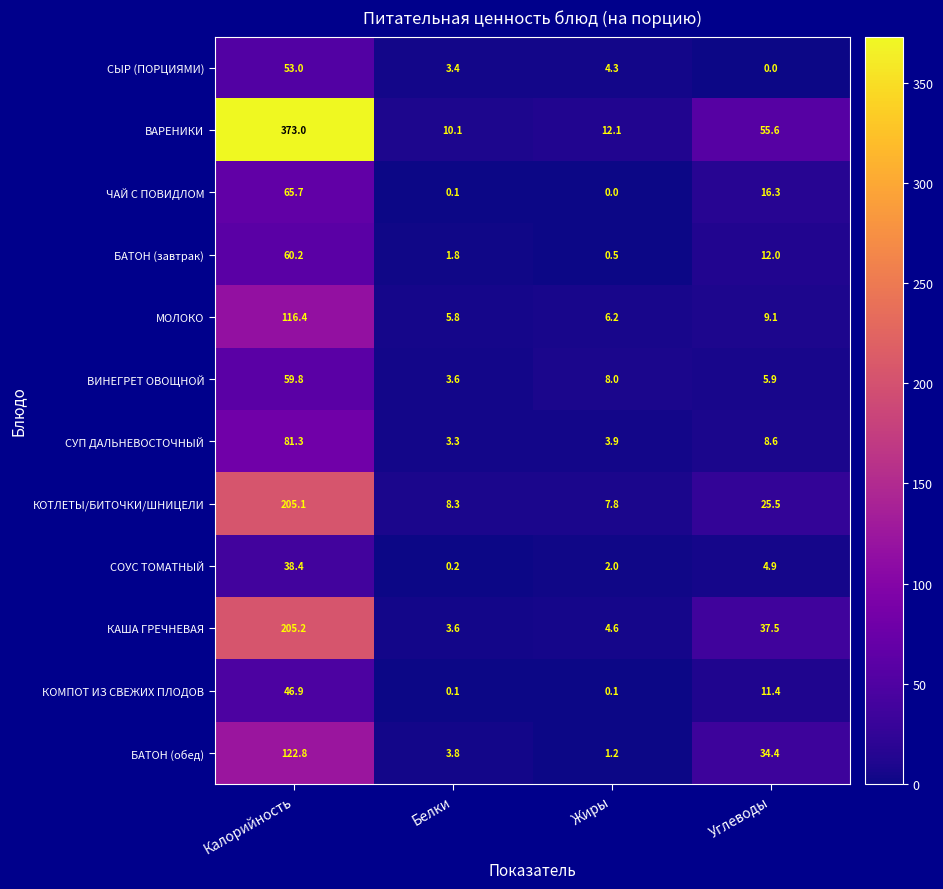

What is the sum of the ЧАЙ С ПОВИДЛОМ values at Калорийность and Жиры?

65.7